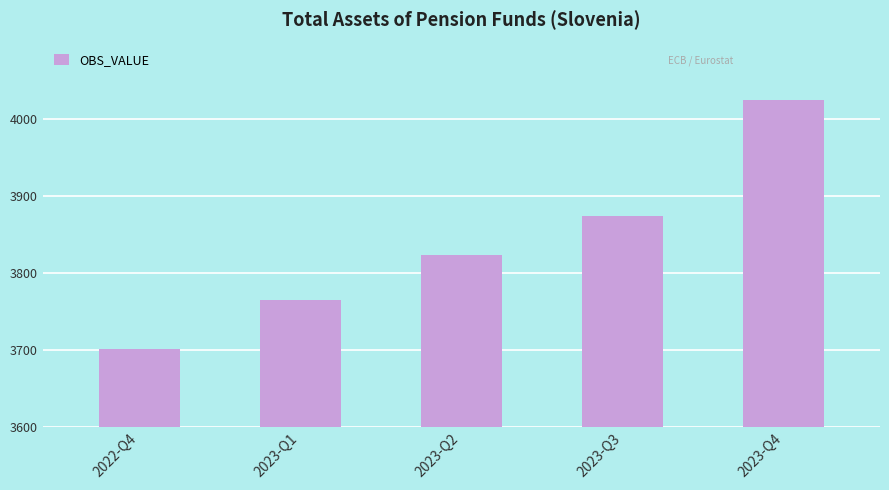

The value at 2023-Q3 is 5814. True or false?

False